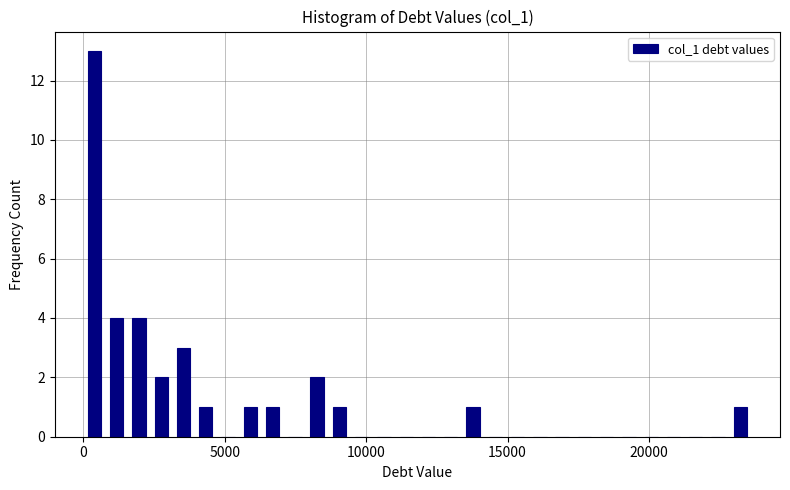

Read against the x-axis, roughly where is the centre of the tallest bar?

500